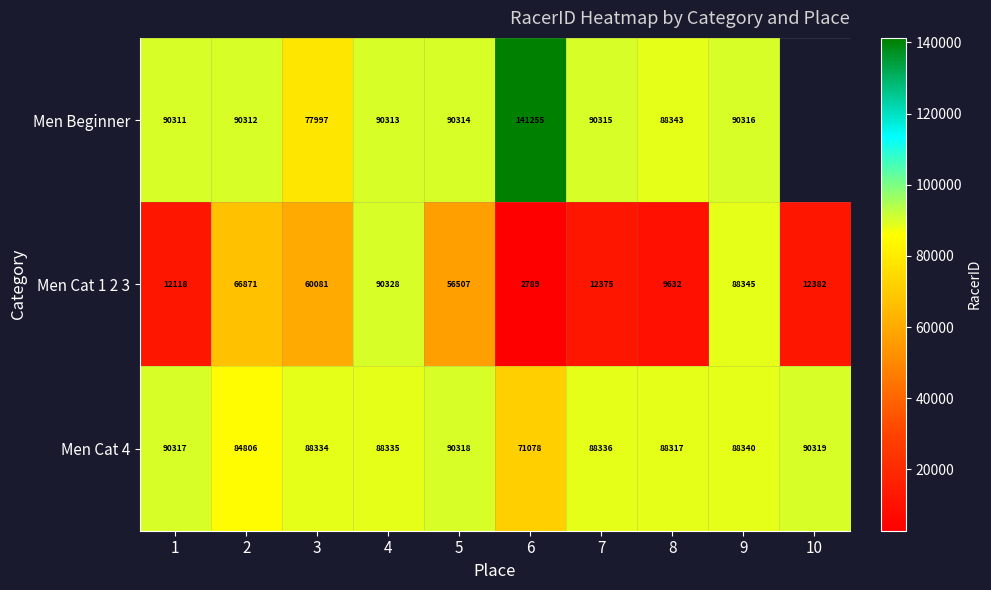

At 9, list the series in order from smallest to largest.

Men Cat 4, Men Cat 1 2 3, Men Beginner